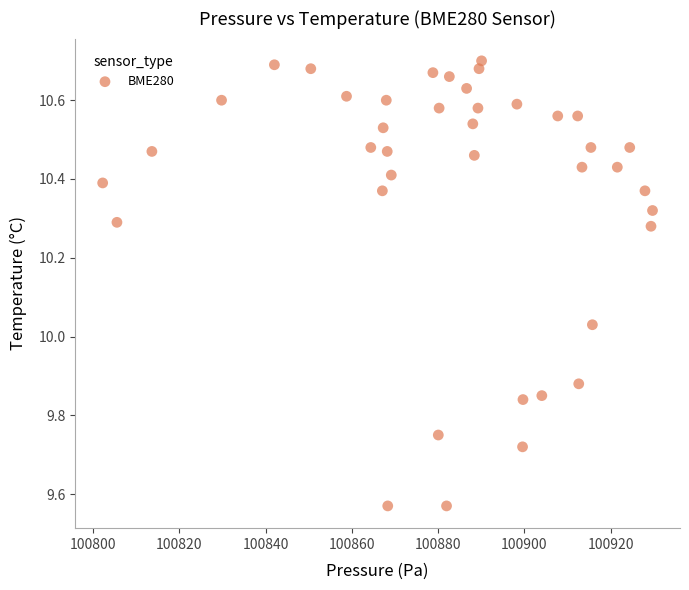

What is the range of X values (max minus min)?

127.5